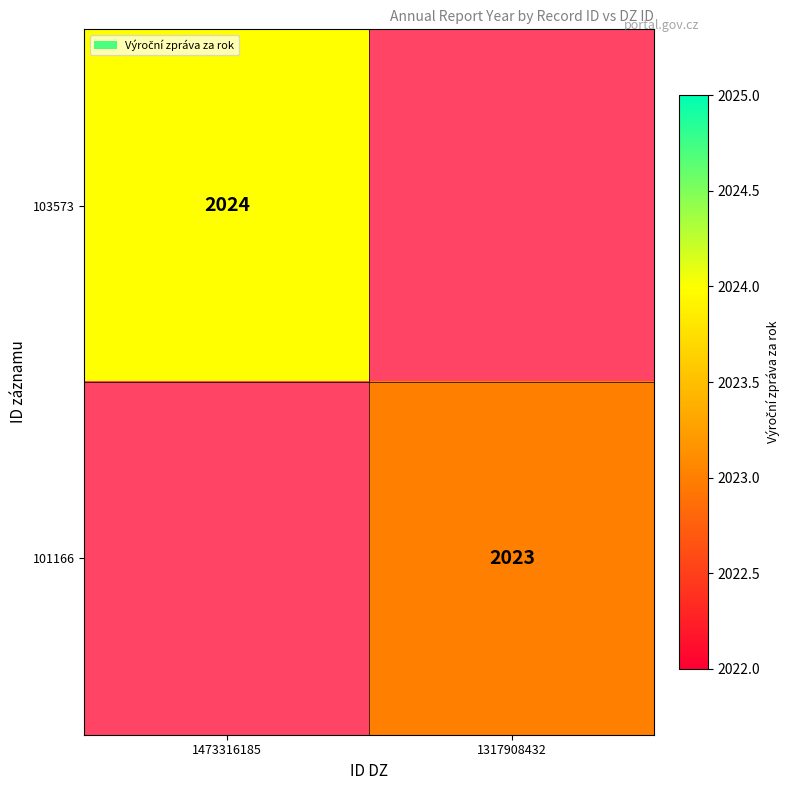

The value of 103573 at 1473316185 is 2024. True or false?

True